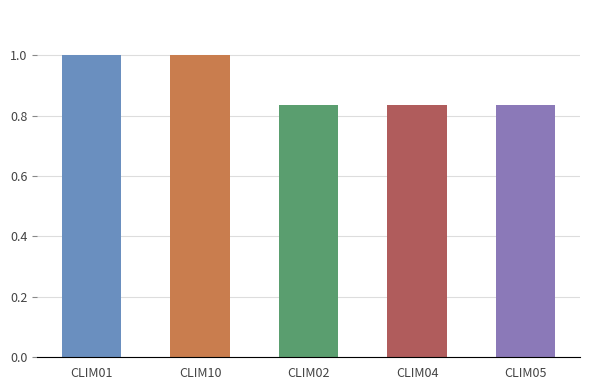

What position from the left is CLIM05?

5